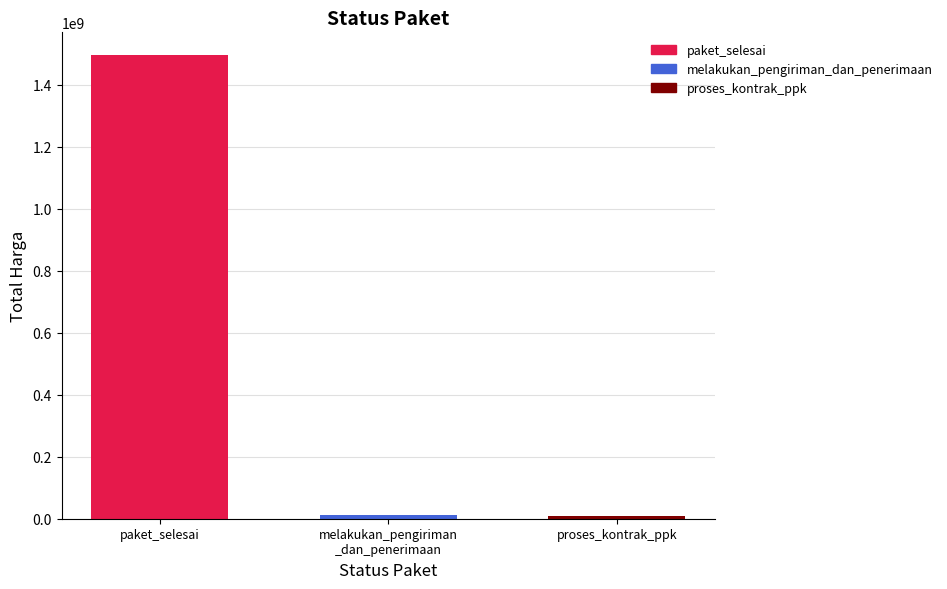

Which series has the widest spread of values?

paket_selesai